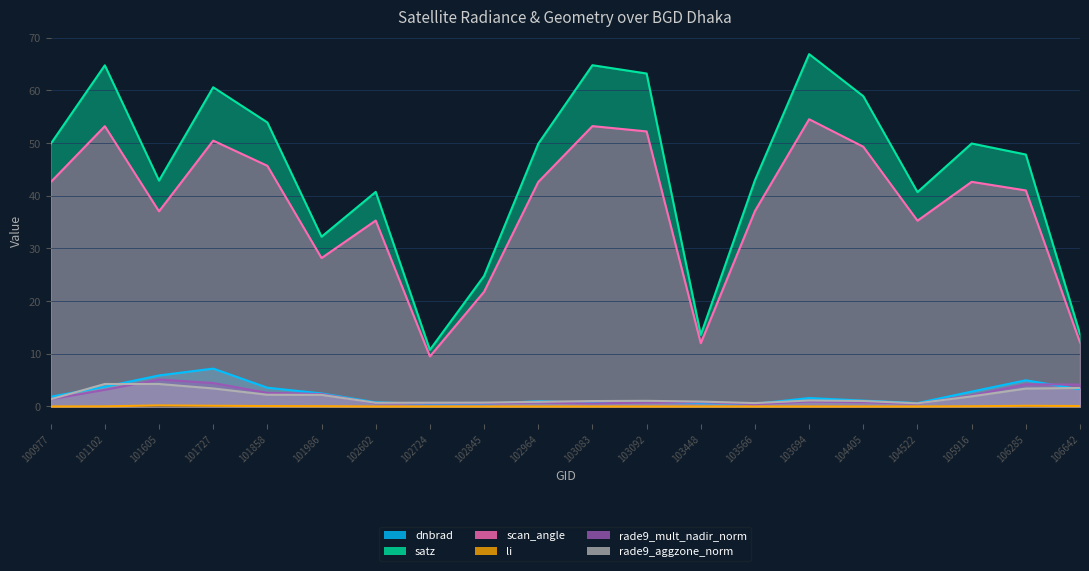

Count the rade9_aggzone_norm values in the range 0 to 3.

15